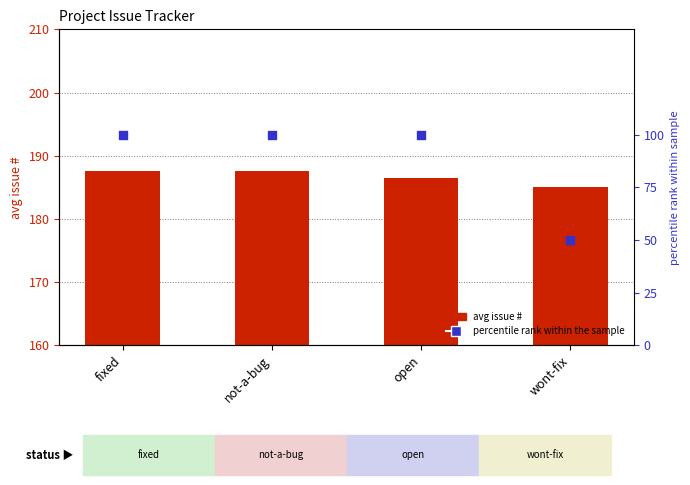

At how many categories does at least one series exceed 72?

4